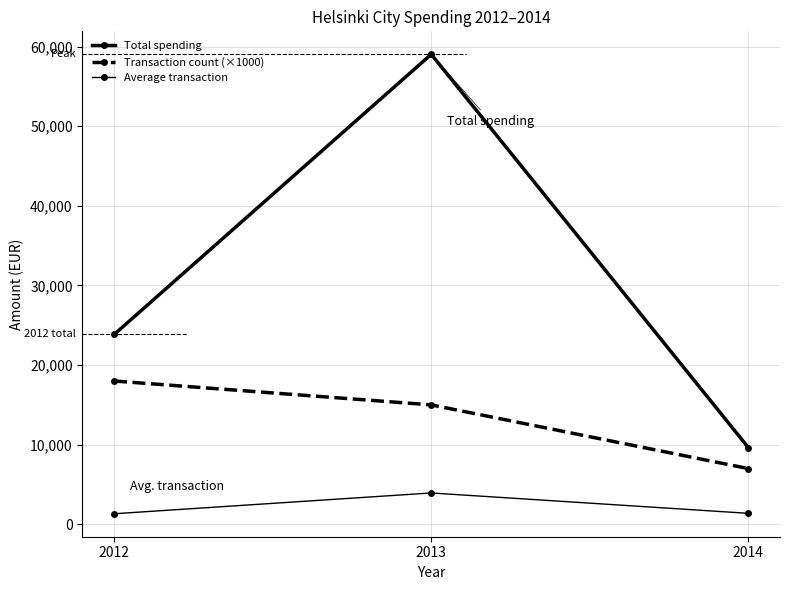

Count the number of data series in this chart.

3